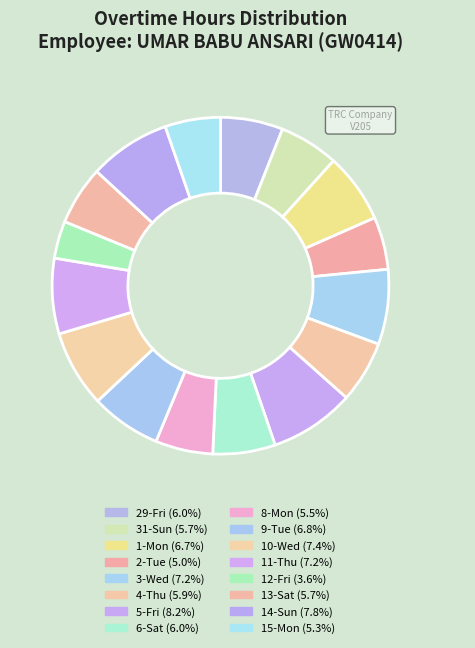

Is there a majority slice in this chart?

No